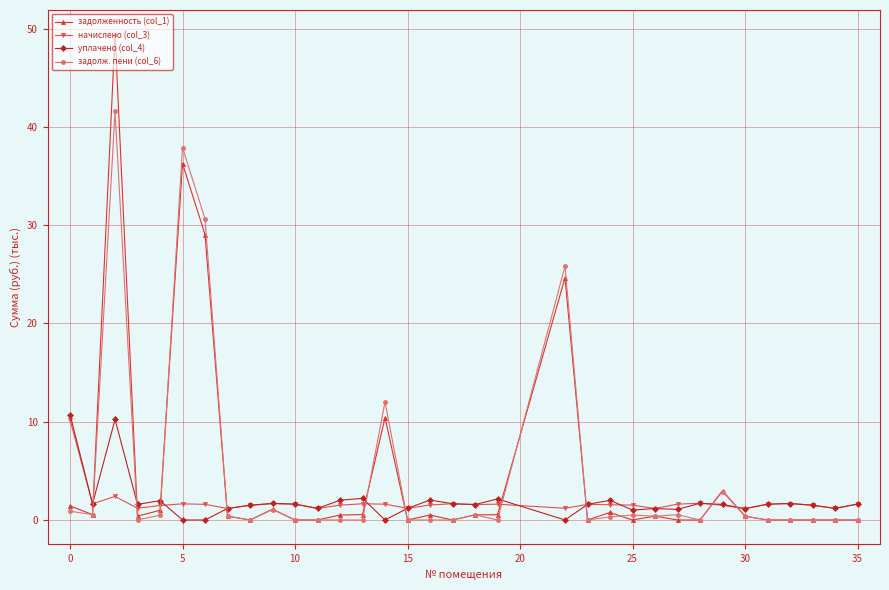

How many lines are shown in the chart?

4